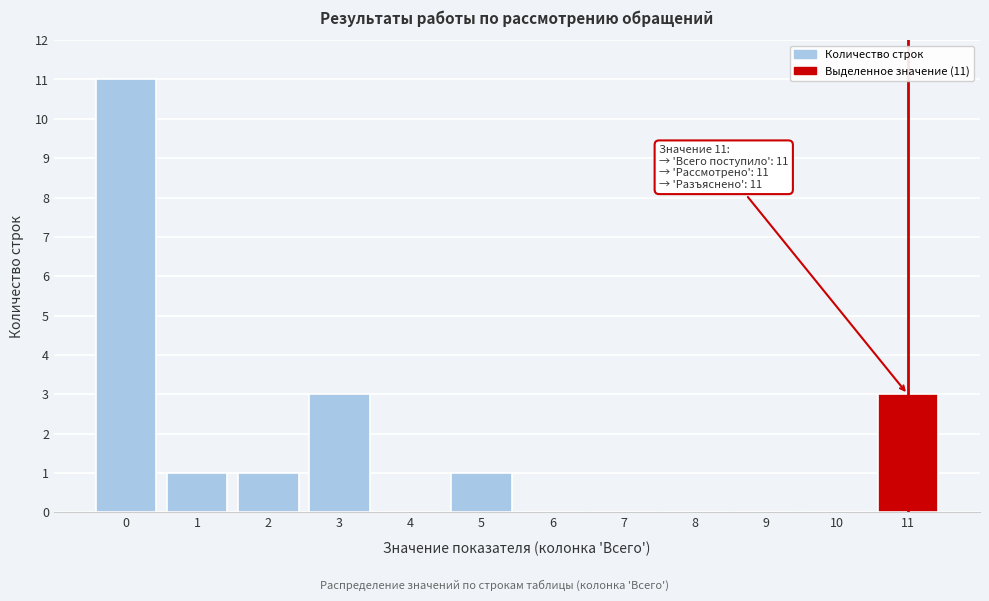

Reading left to right, transcribe all the data shown in this chart.

0=11	1=1	2=1	3=3	4=0	5=1	6=0	7=0	8=0	9=0	10=0	11=3